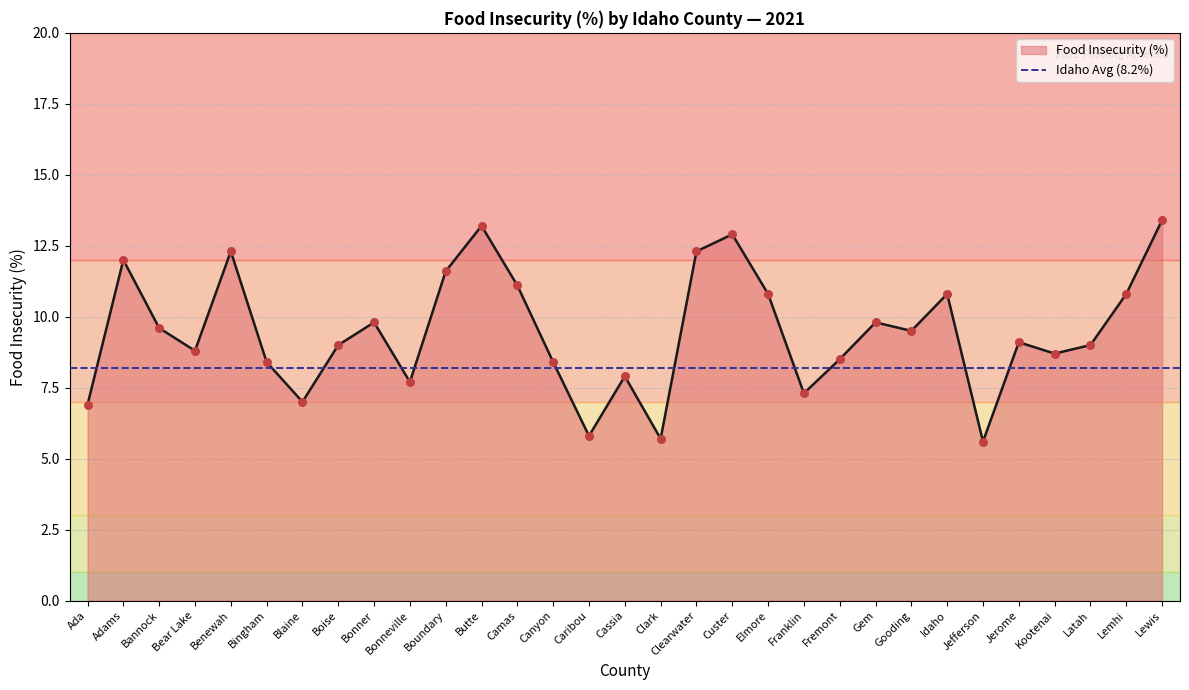

What is the ratio of the value at Bonneville to the value at Jefferson?

1.4